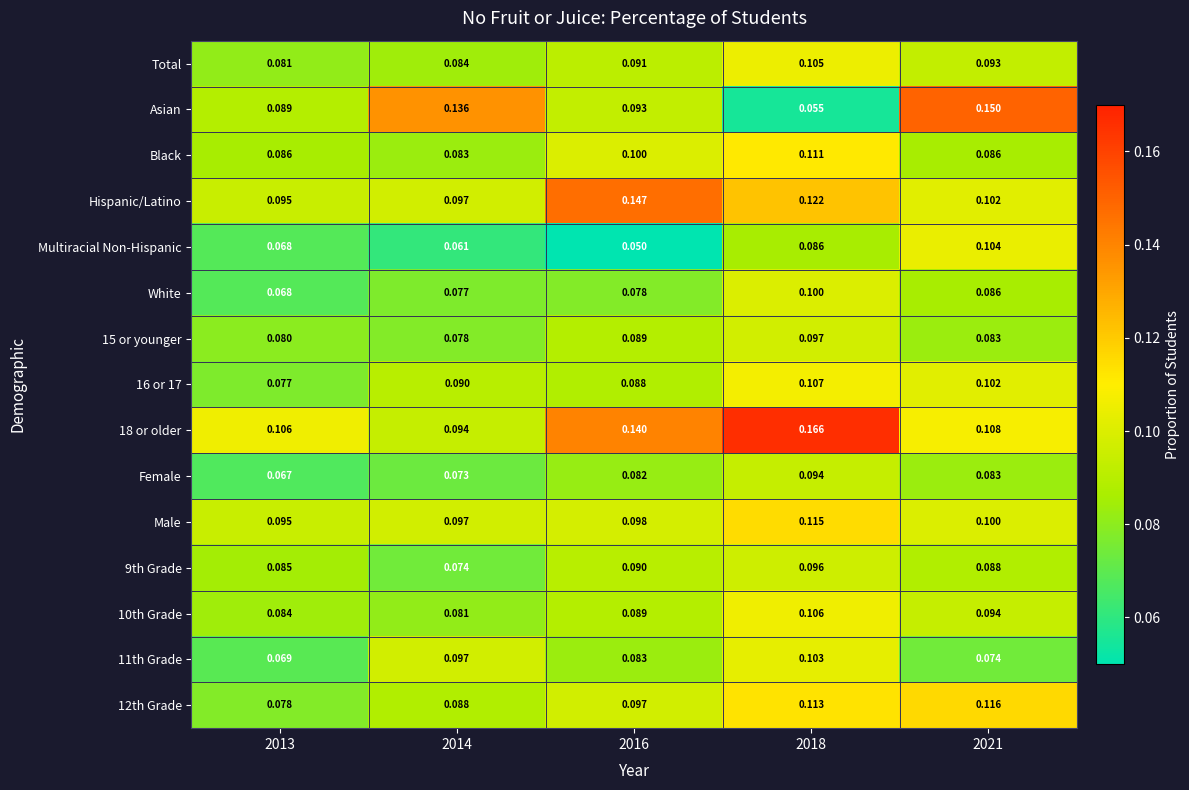

Which series has the largest range (max minus min)?

Asian